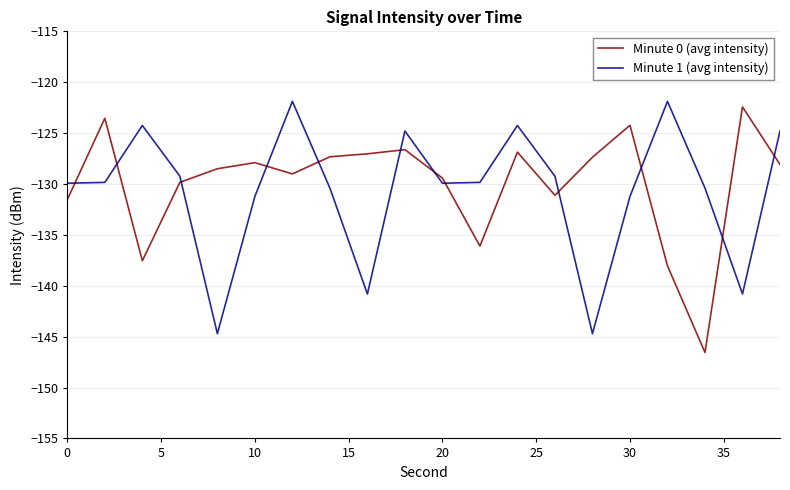

What is the minimum value shown in the chart?

-146.6